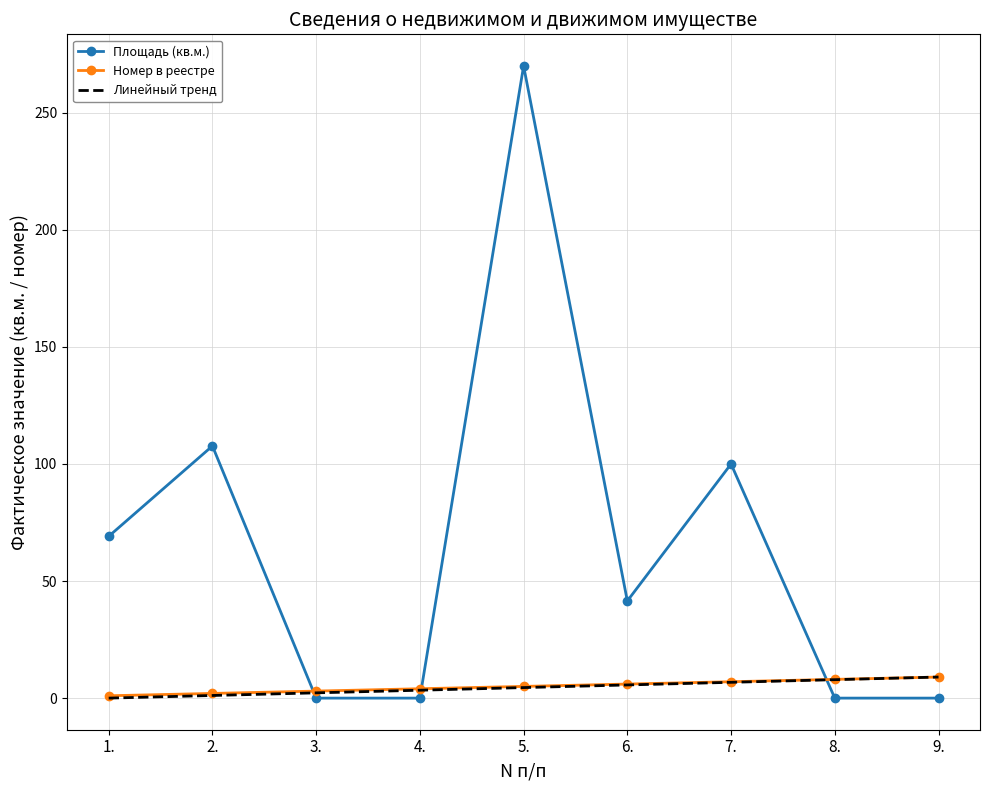

Which label corresponds to the smallest value in the chart?

3.